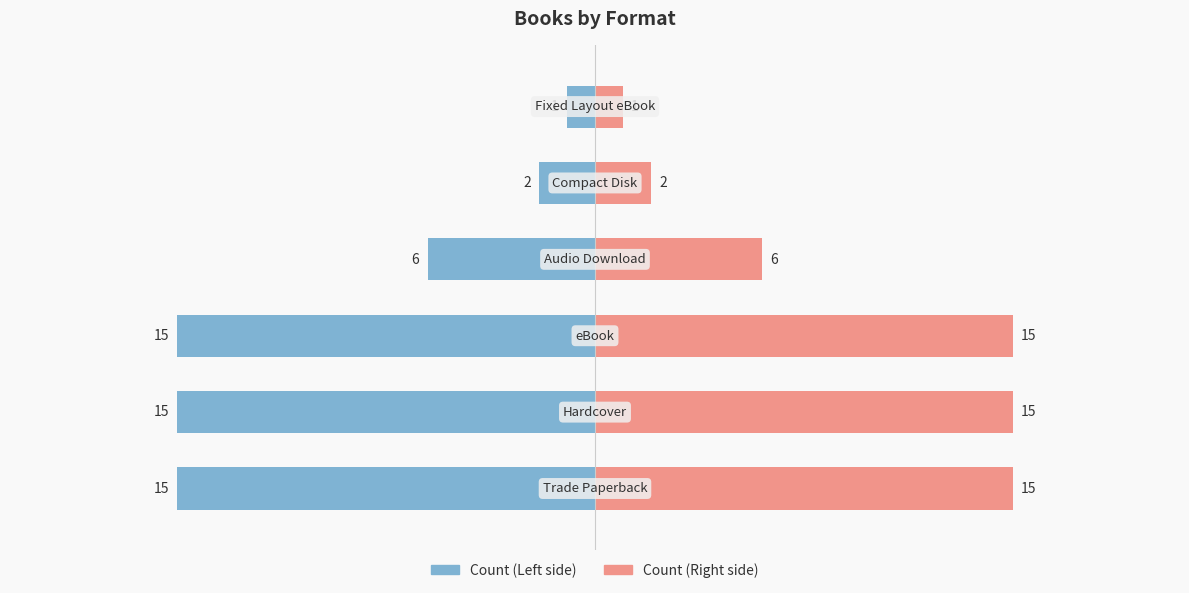

List the series in order of their peak value, lowest first.

Count (Left), Count (Right)